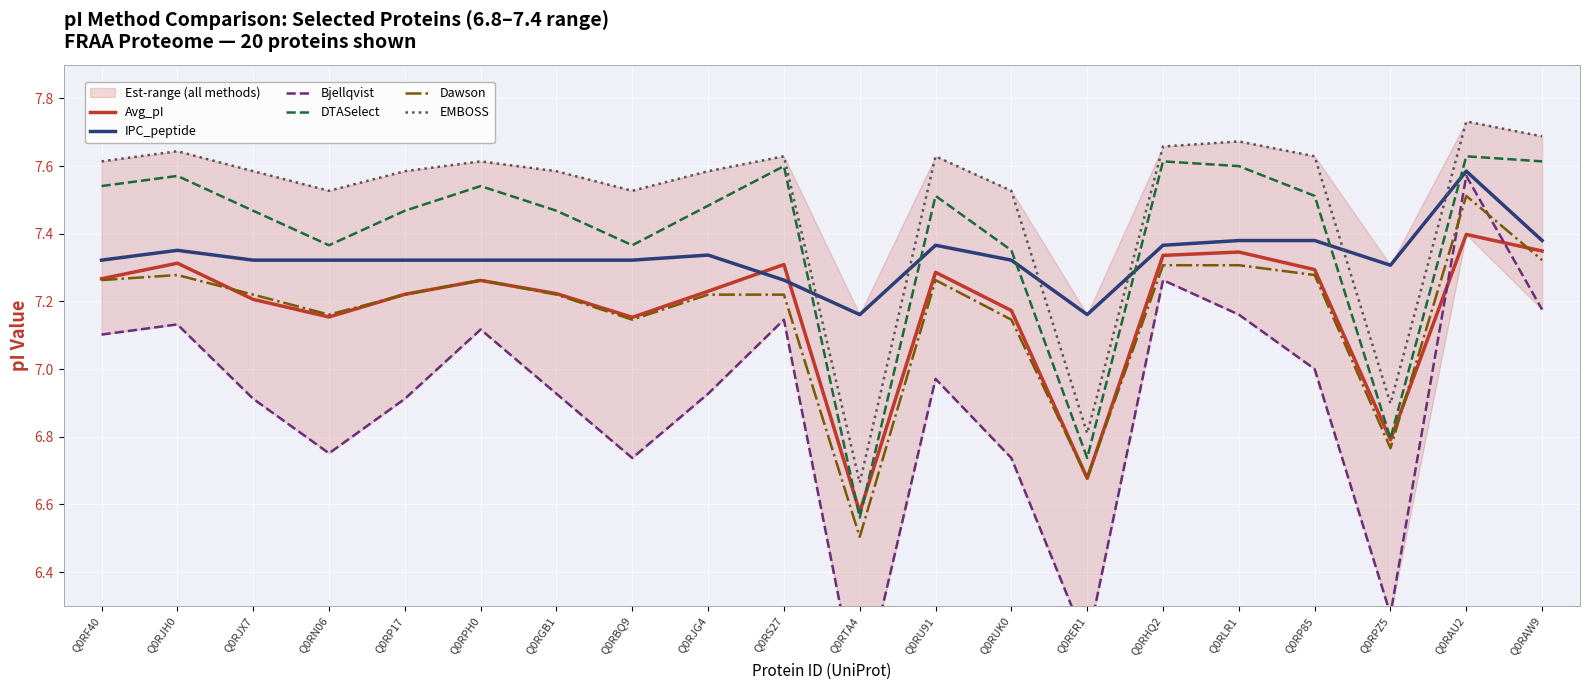

The Dawson series shows 6.7 at Q0RER1. True or false?

True